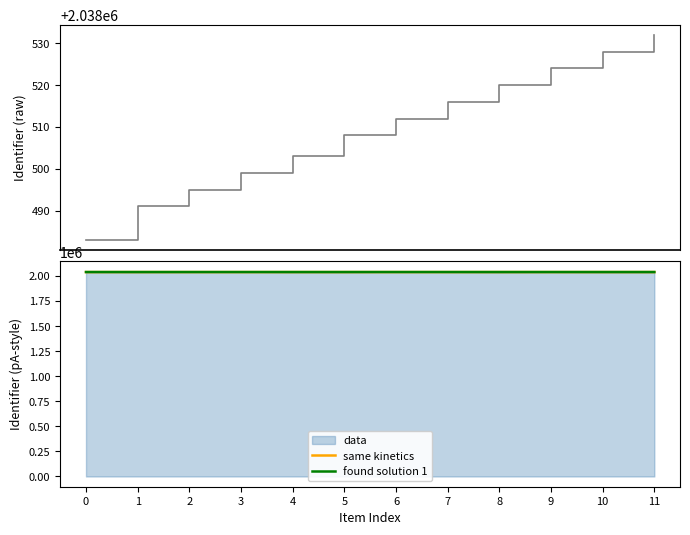

True or false: found solution 1 and same kinetics cross at least once.

False